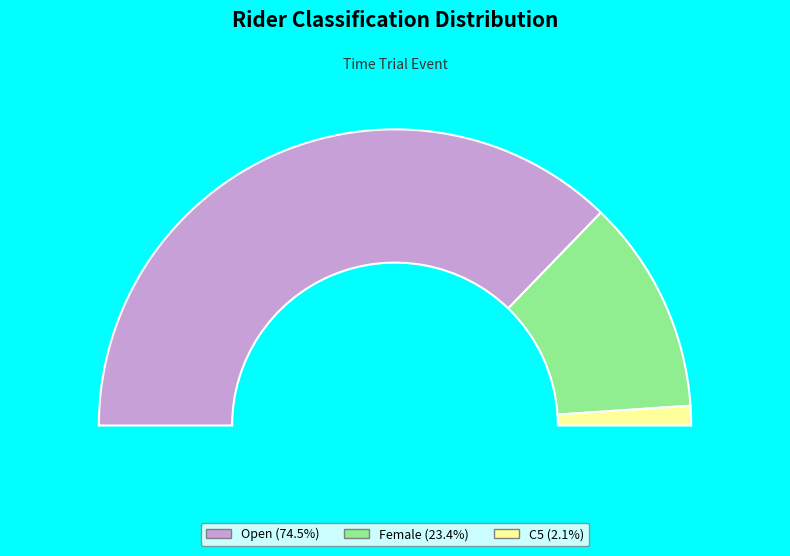

Does C5 represent more than half of the total?

No